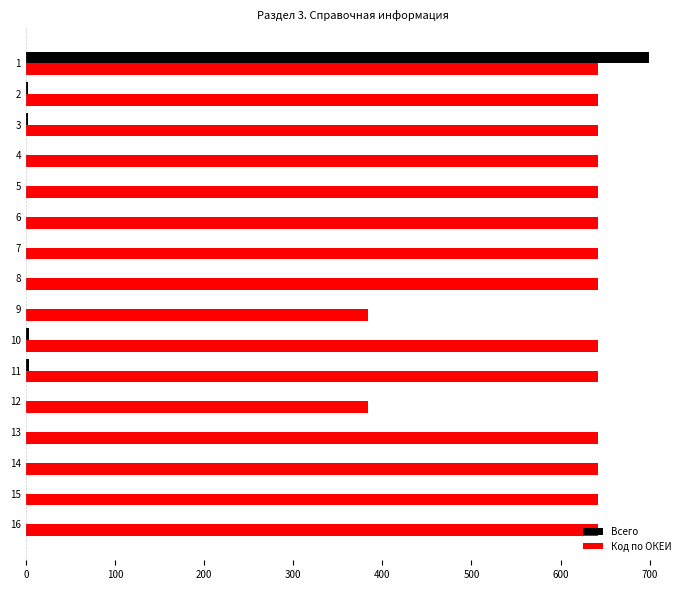

Which series has the largest total across all categories?

Код по ОКЕИ